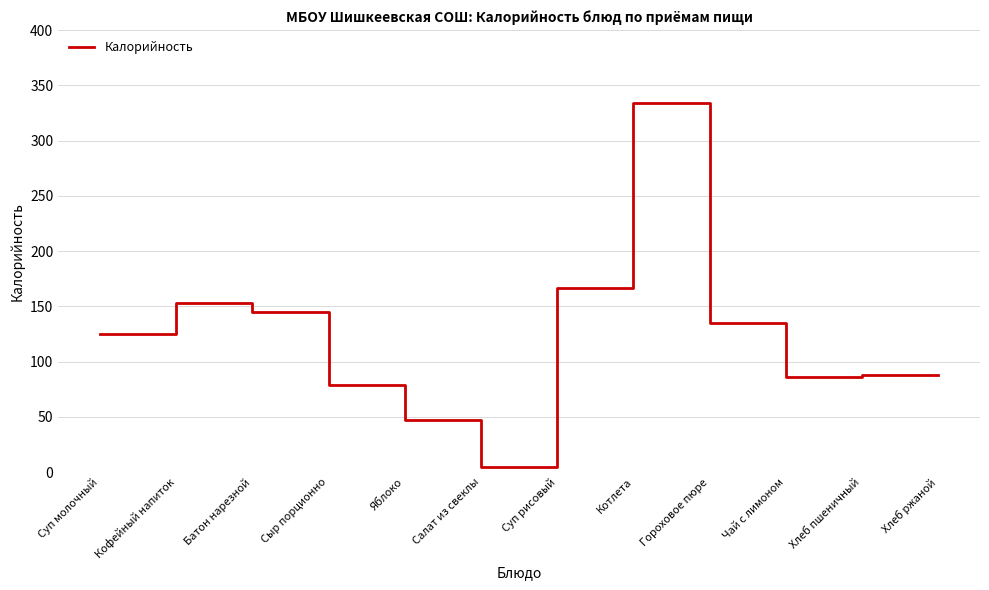

What is the minimum value shown in the chart?

5